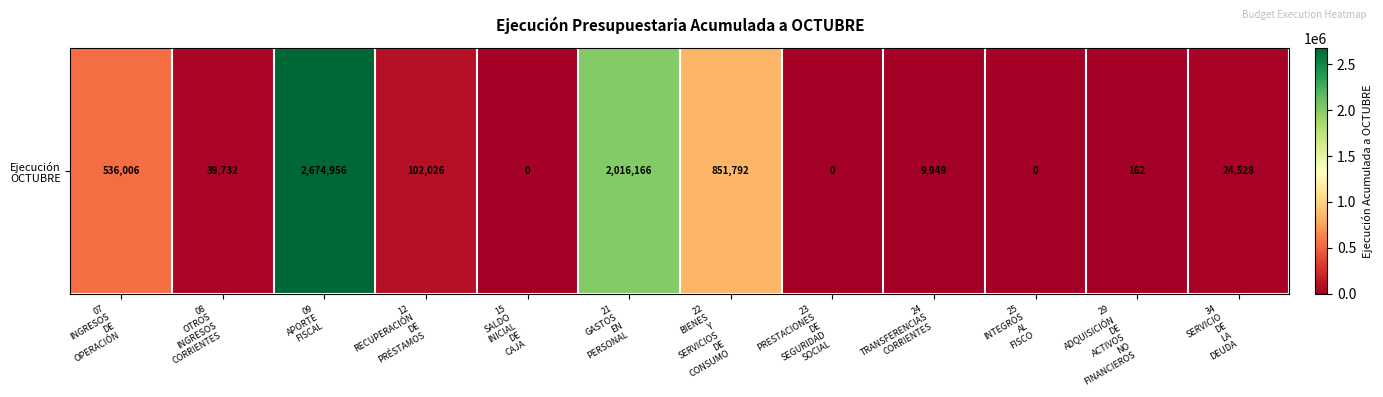

Reading left to right, list all the values displayed in this chart.

07
INGRESOS
DE
OPERACIÓN=536006	08
OTROS
INGRESOS
CORRIENTES=39732	09
APORTE
FISCAL=2674956	12
RECUPERACIÓN
DE
PRÉSTAMOS=102026	15
SALDO
INICIAL
DE
CAJA=0	21
GASTOS
EN
PERSONAL=2016166	22
BIENES
Y
SERVICIOS
DE
CONSUMO=851792	23
PRESTACIONES
DE
SEGURIDAD
SOCIAL=0	24
TRANSFERENCIAS
CORRIENTES=9949	25
INTEGROS
AL
FISCO=0	29
ADQUISICIÓN
DE
ACTIVOS
NO
FINANCIEROS=162	34
SERVICIO
DE
LA
DEUDA=24528